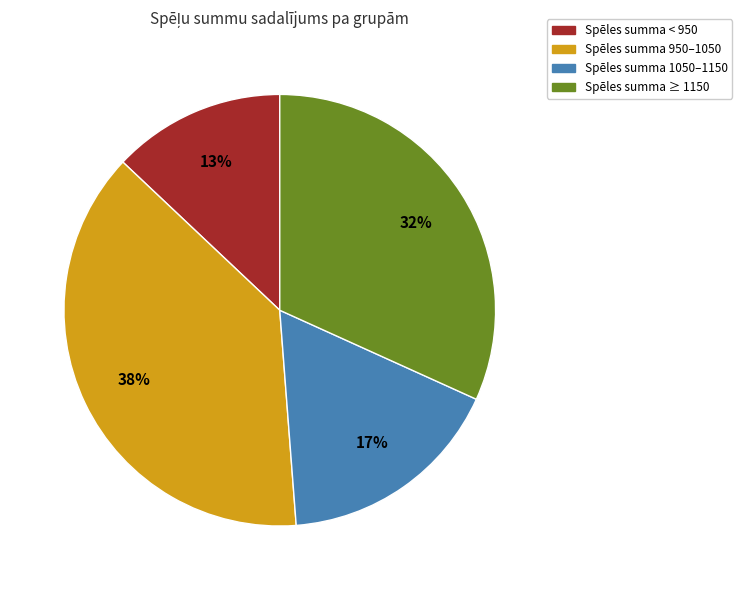

To the nearest percent, what is the average slice percentage?

25%